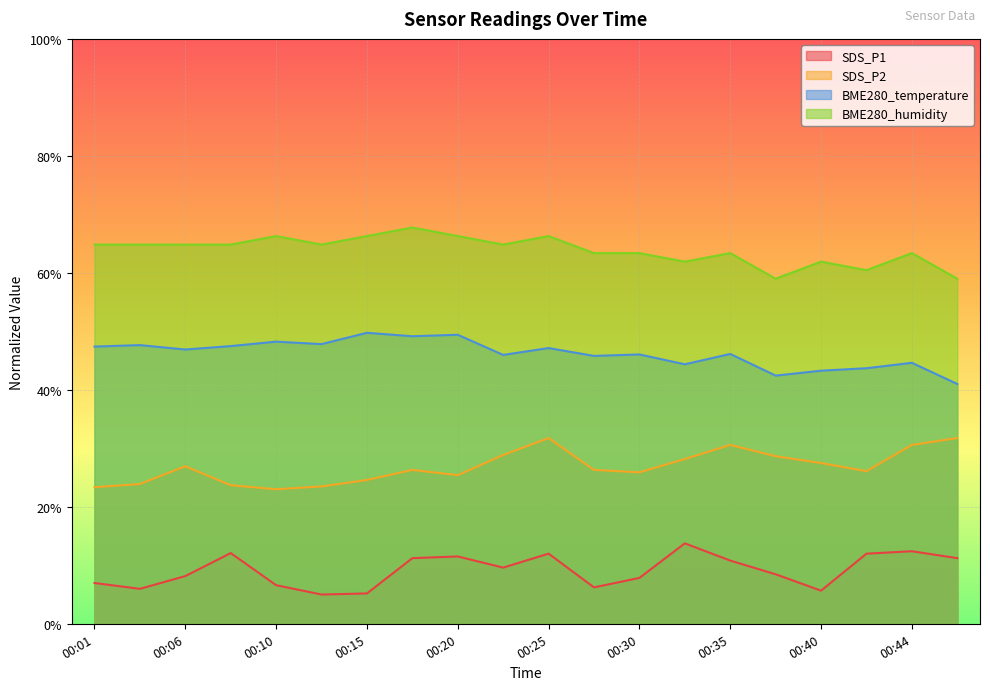

How many lines are shown in the chart?

4